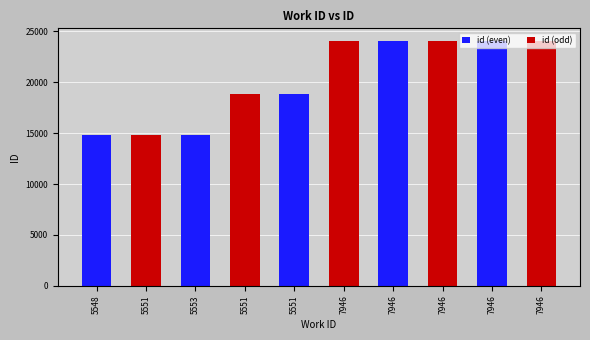

The value at 5548 is 14826. True or false?

True